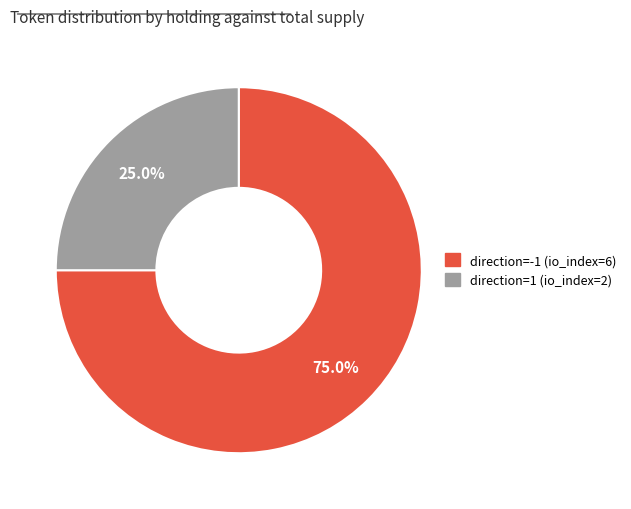

Does direction=1 (io_index=2) represent more than half of the total?

No